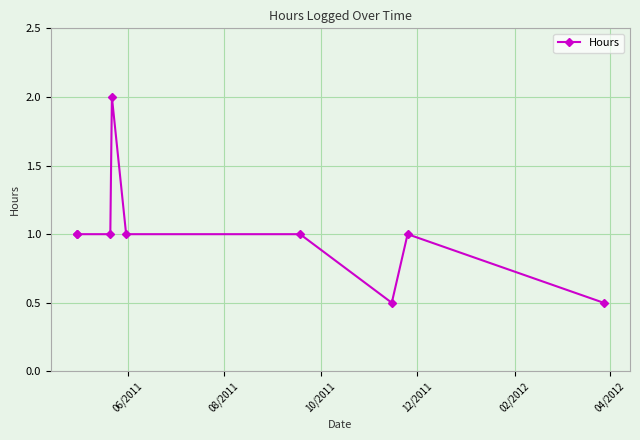

Count the number of data series in this chart.

1